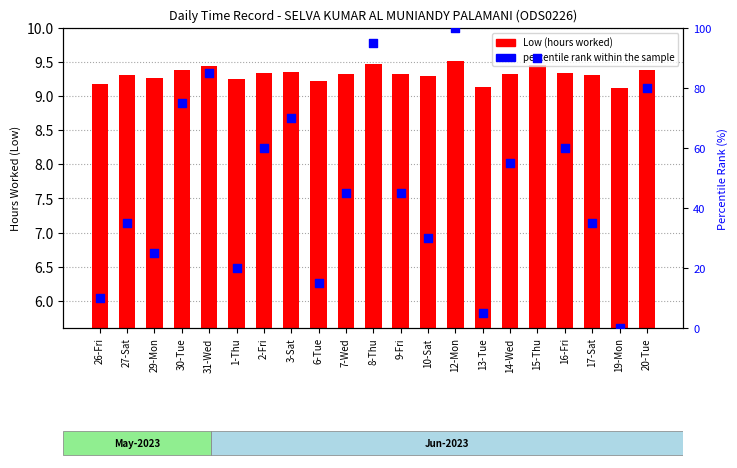

Is the value of percentile rank within the sample at 12-Mon greater than the value of Low (hours worked) at 8-Thu?

Yes